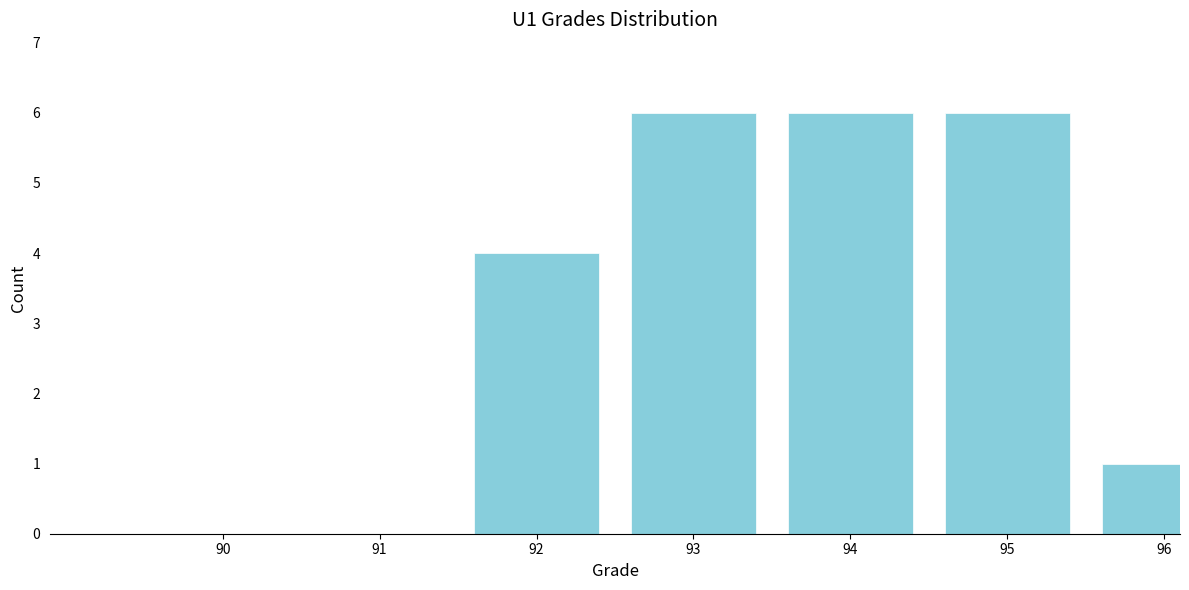

Reading left to right, extract all data points from this chart.

90=0	91=0	92=4	93=6	94=6	95=6	96=1